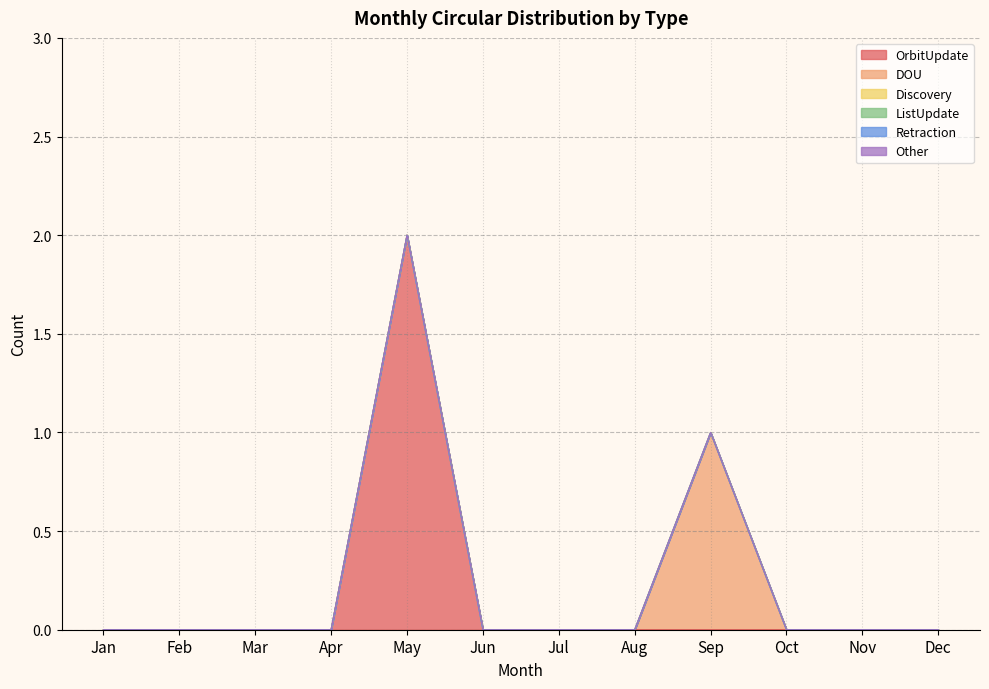

True or false: ListUpdate has a value of 0 at Mar.

True